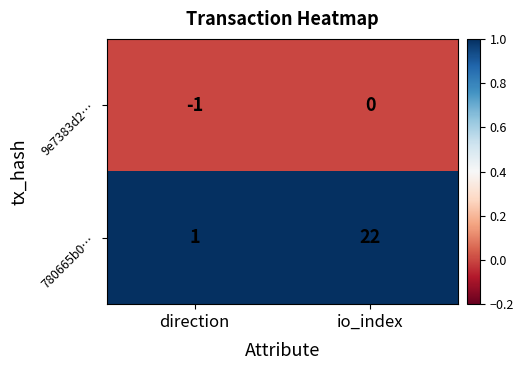

Which series has the widest spread of values?

780665b0…